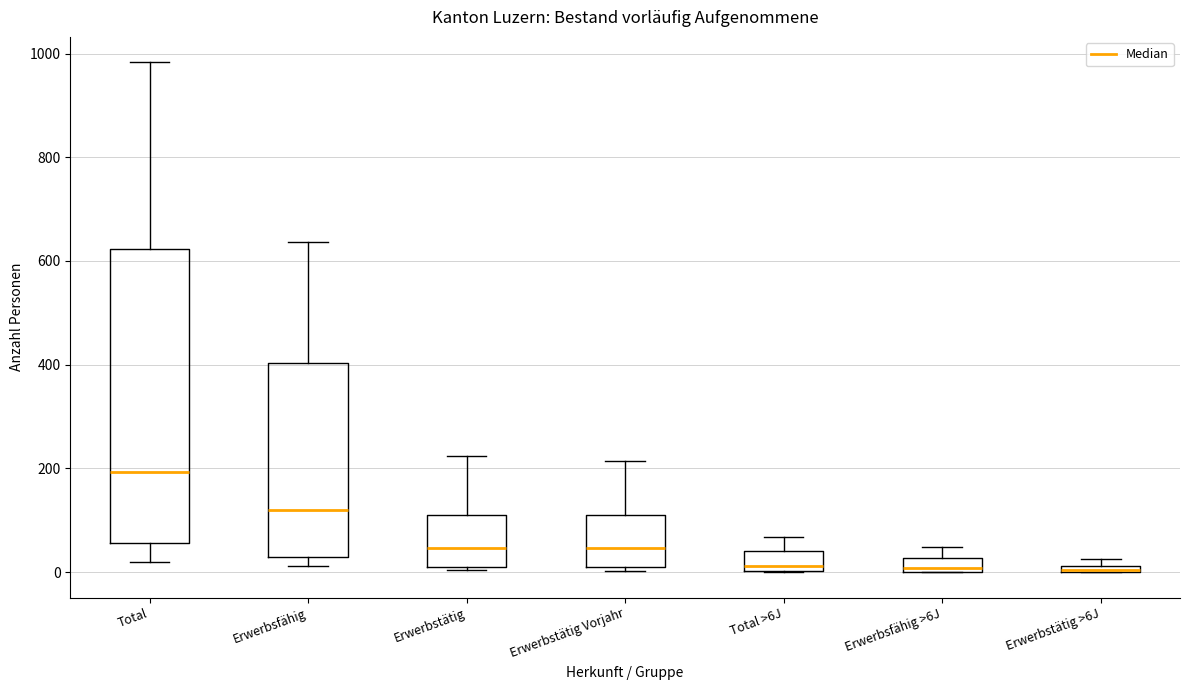

Where does the upper whisker of the box for Erwerbstätig end on the y-axis? The values are not printed on the chart, so give them approximately, as read against the axis.

220